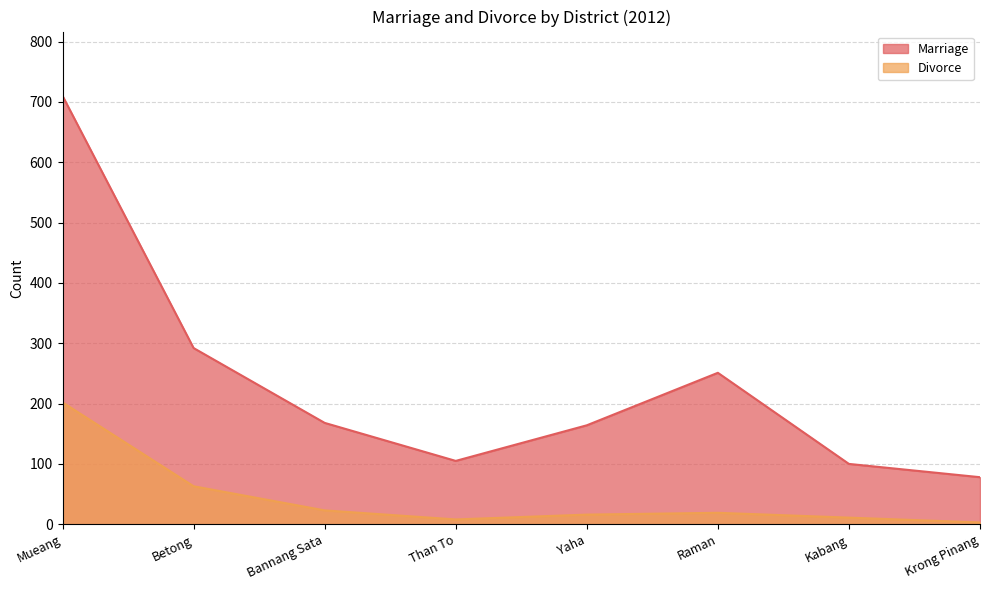

The Divorce series shows 5 at Than To. True or false?

False